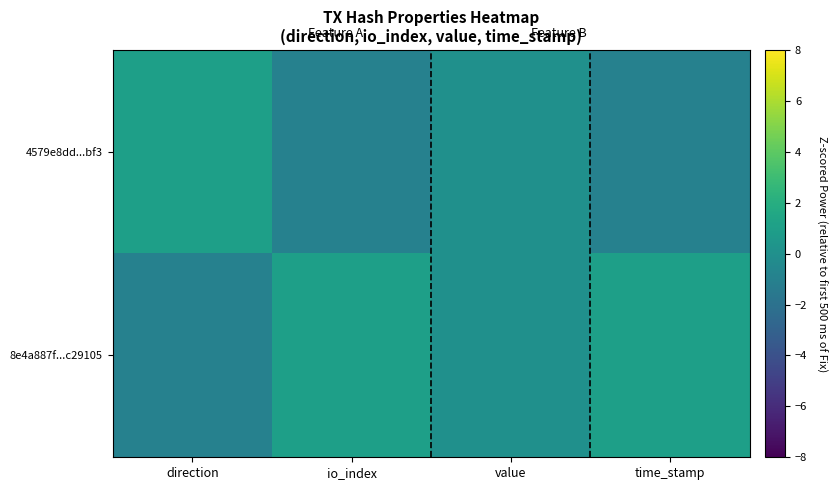

Which label corresponds to the largest value in the chart?

io_index